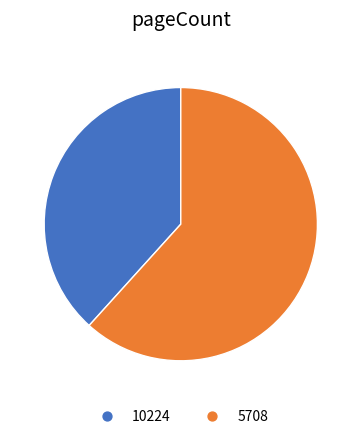

Count the number of slices in the pie.

2